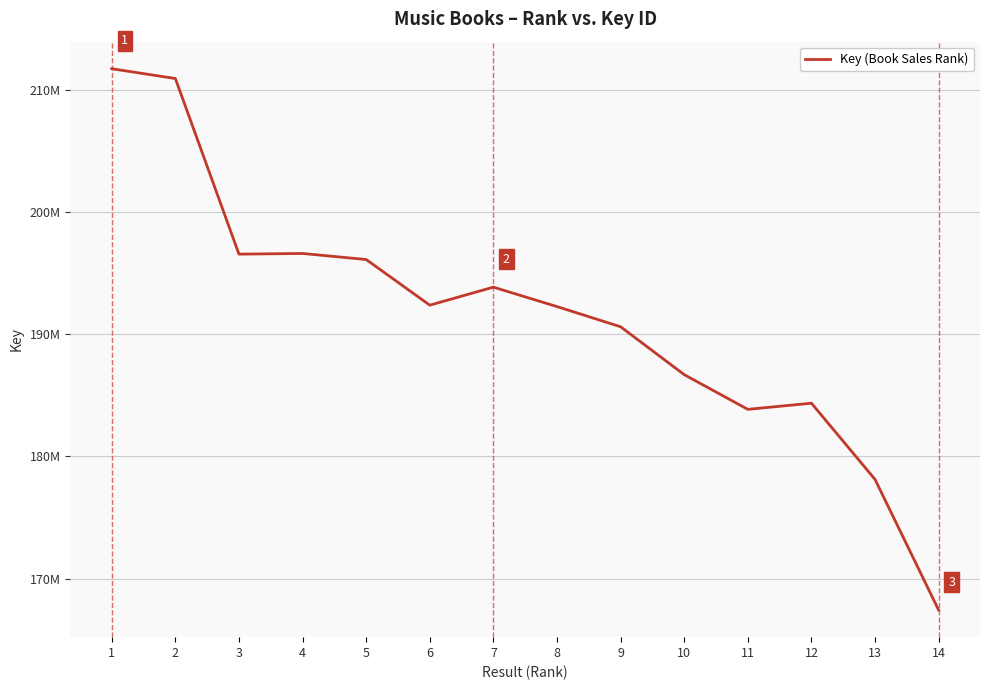

Is it true that the value at 14 is 167434961?

True